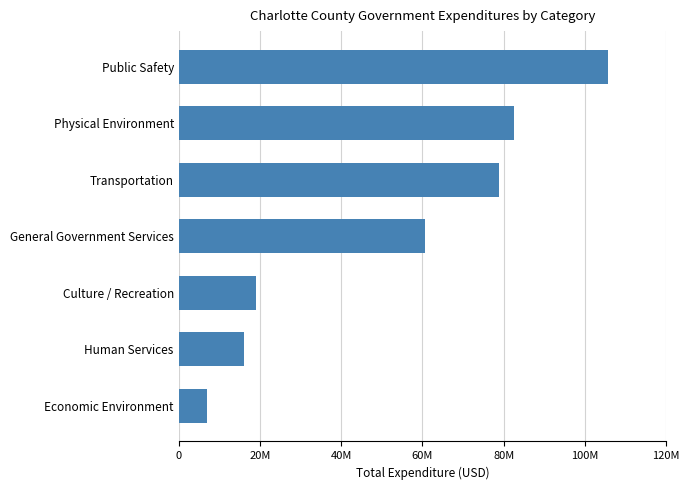

At which label is the value closest to 56332710?

General Government Services